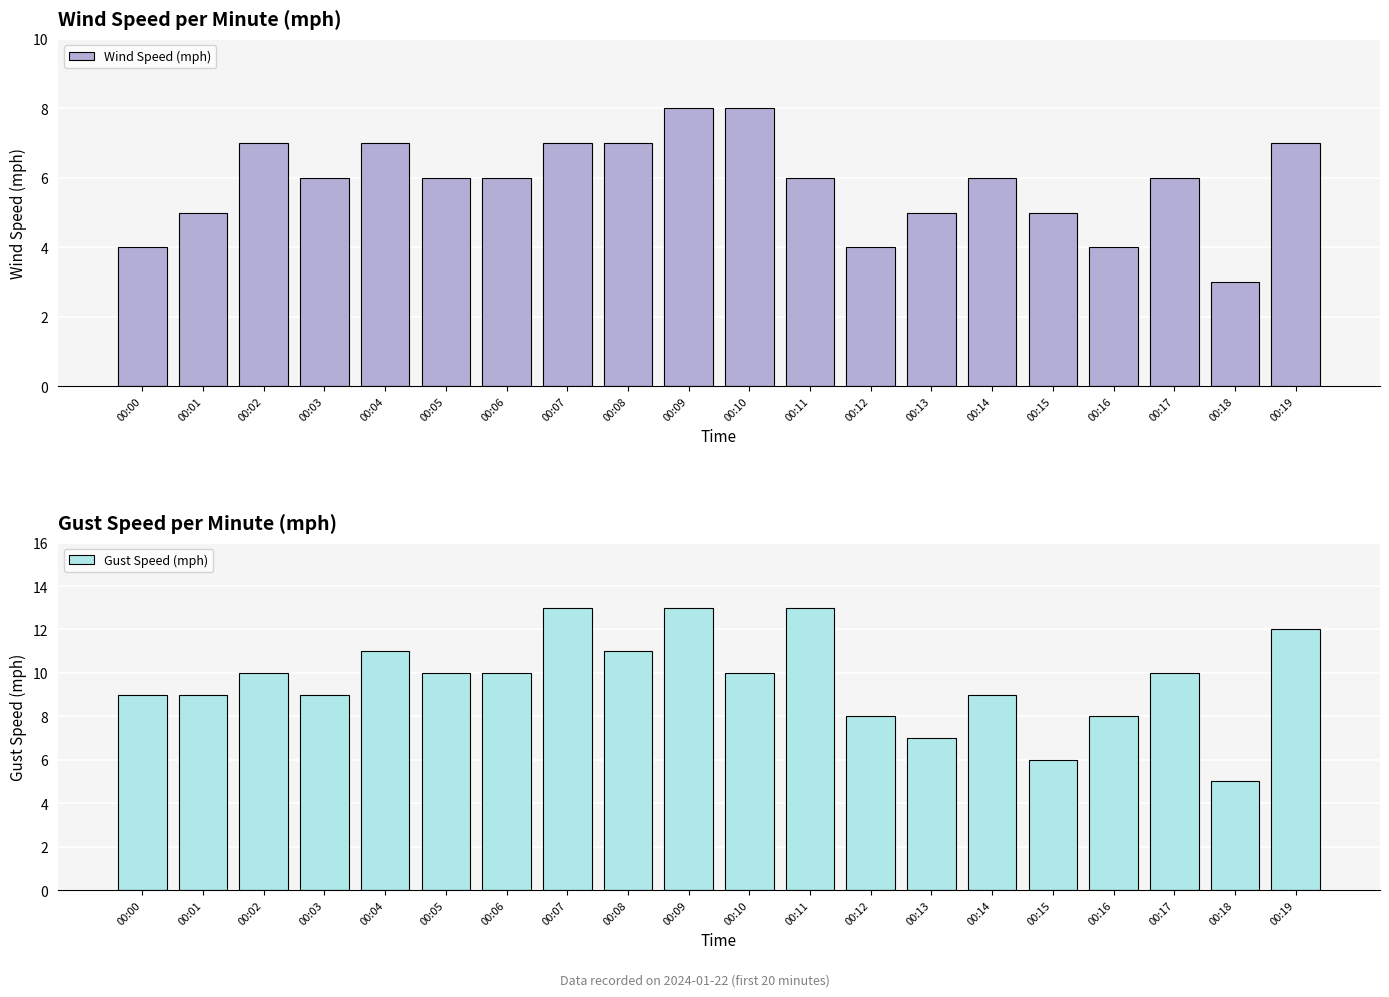

How many values in the Wind Speed (mph) series are below 6?

7